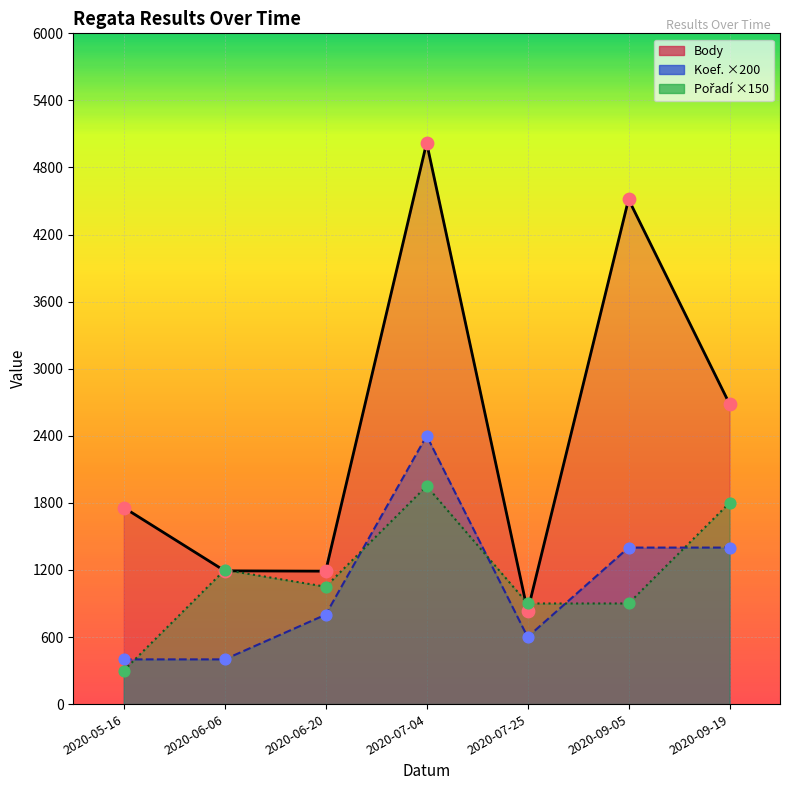

What are all the series names shown in the legend?

Body, Koef. ×200, Pořadí ×150